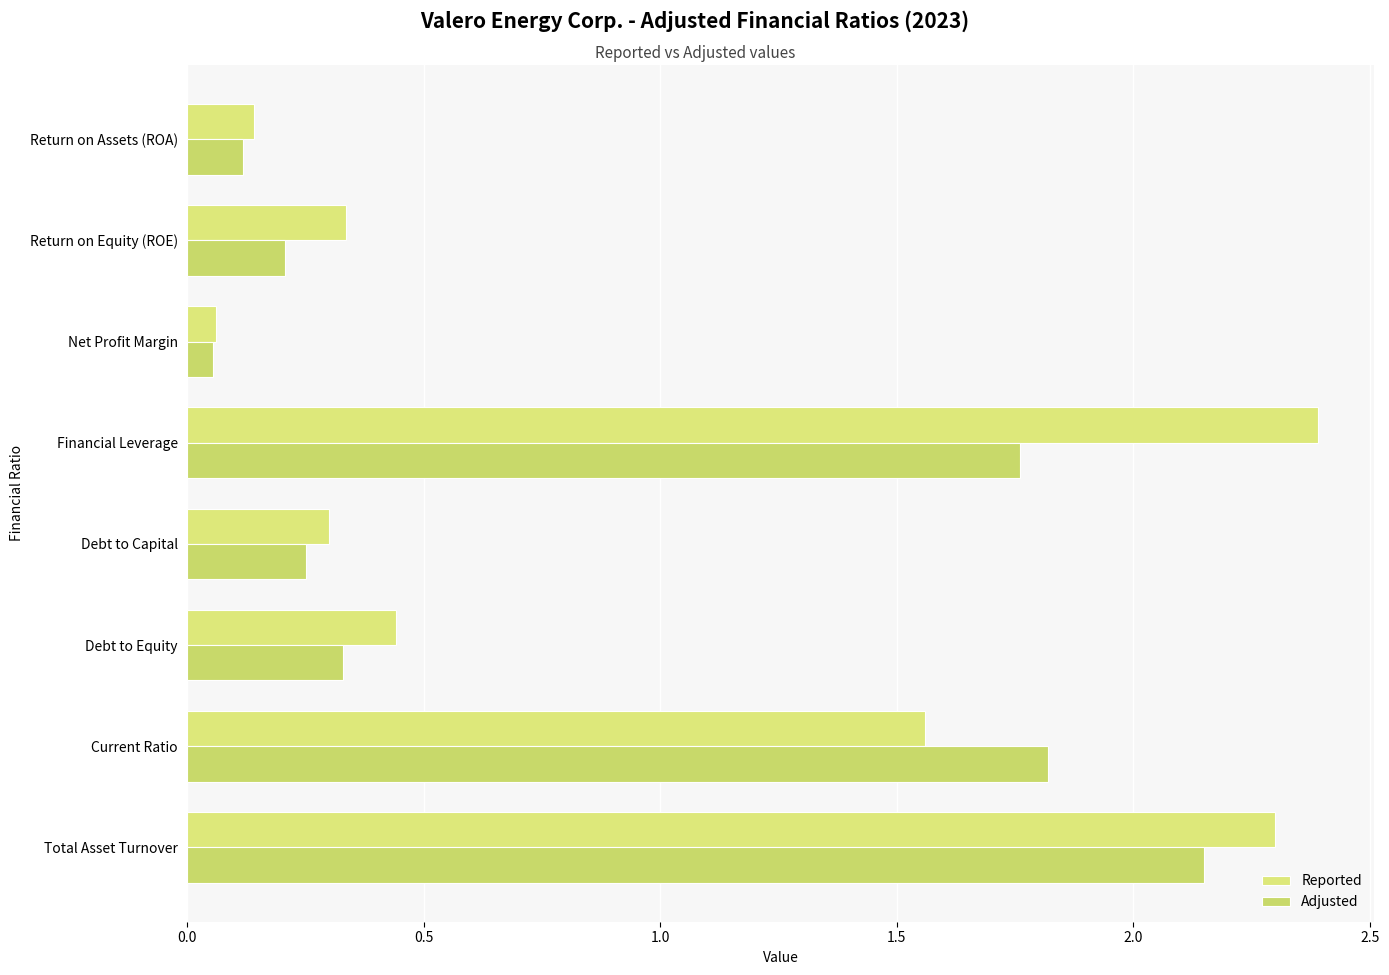

Reading right to left, extract all data points from this chart.

Reported: 0.1	0.3	0.1	2.4	0.3	0.4	1.6	2.3
Adjusted: 0.1	0.2	0.1	1.8	0.2	0.3	1.8	2.1